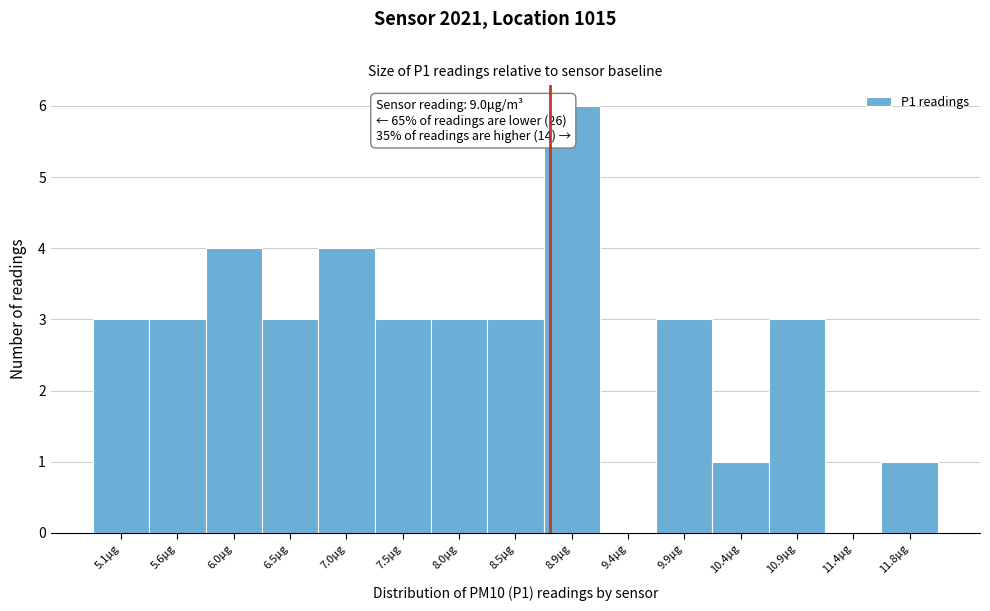

Reading left to right, list all the values displayed in this chart.

5.1μg=3	5.6μg=3	6.0μg=4	6.5μg=3	7.0μg=4	7.5μg=3	8.0μg=3	8.5μg=3	8.9μg=6	9.4μg=0	9.9μg=3	10.4μg=1	10.9μg=3	11.4μg=0	11.8μg=1